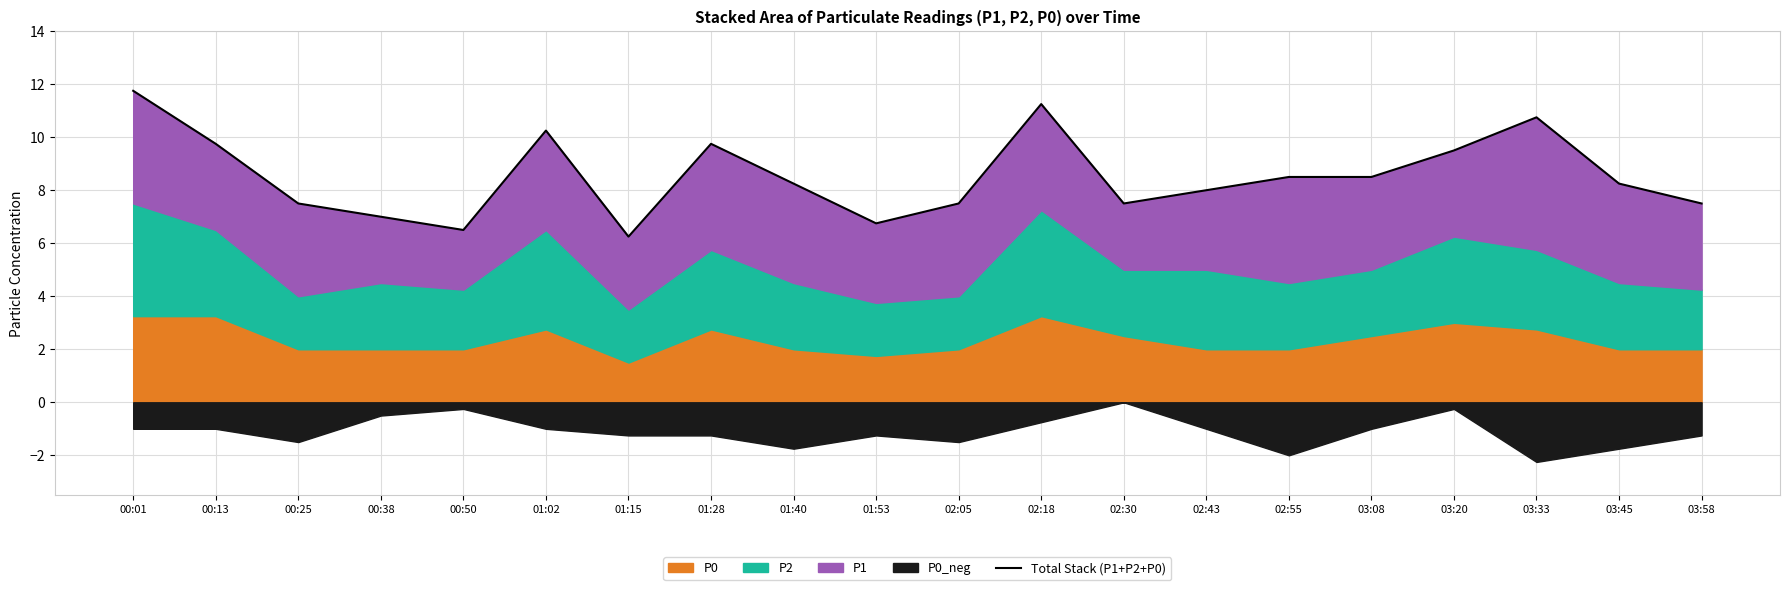

What is the change in value from 00:38 to 01:40?

+1.2